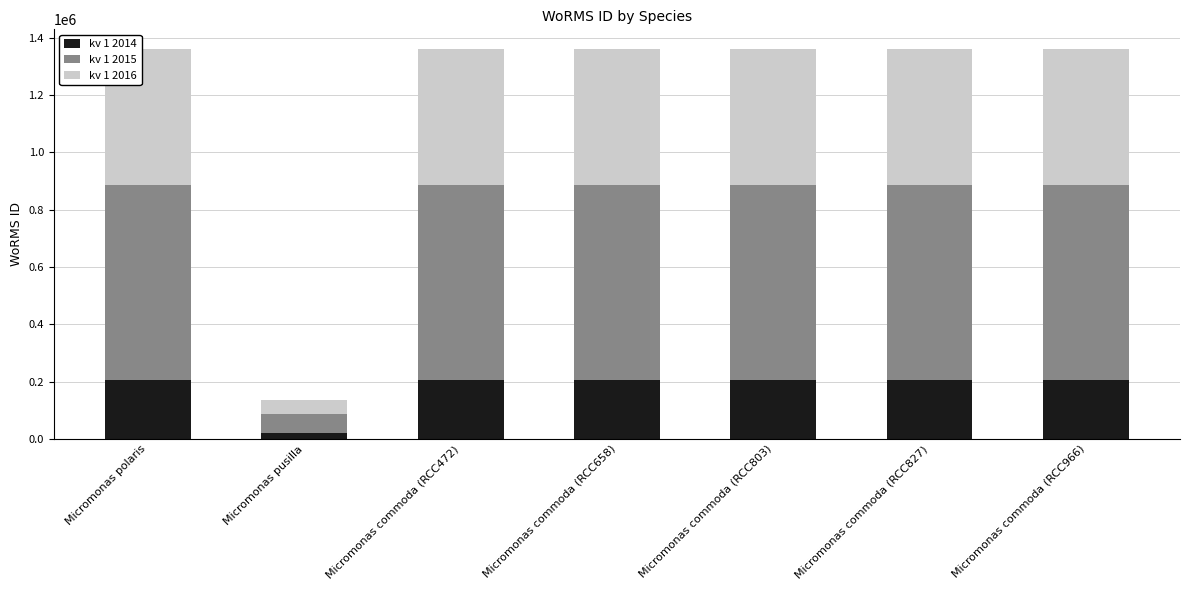

The value of kv 1 2014 at Micromonas commoda (RCC472) is 66073.9. True or false?

False